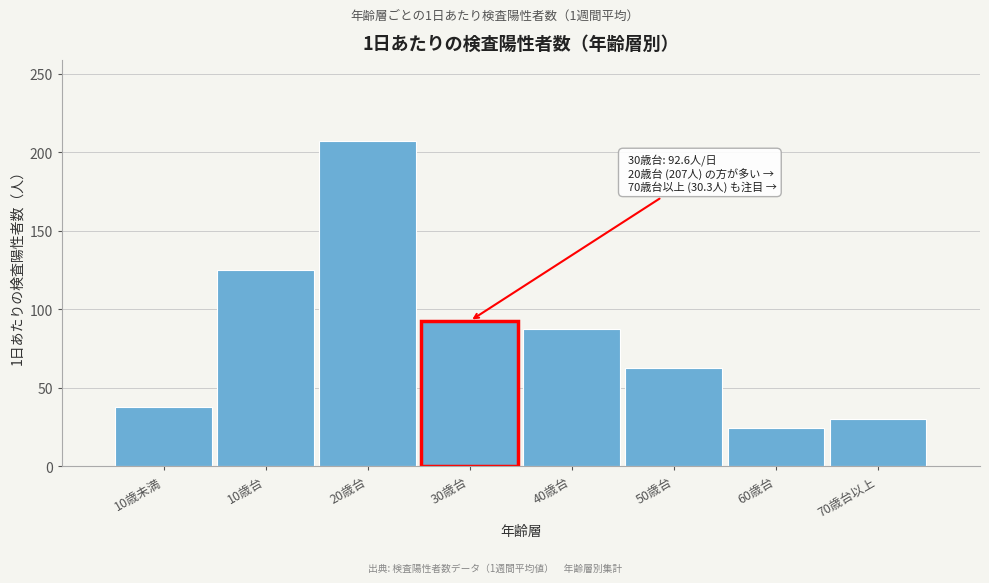

Reading left to right, list all the values displayed in this chart.

10歳未満=38.0	10歳台=124.7	20歳台=207.0	30歳台=92.6	40歳台=87.6	50歳台=62.9	60歳台=24.6	70歳台以上=30.3